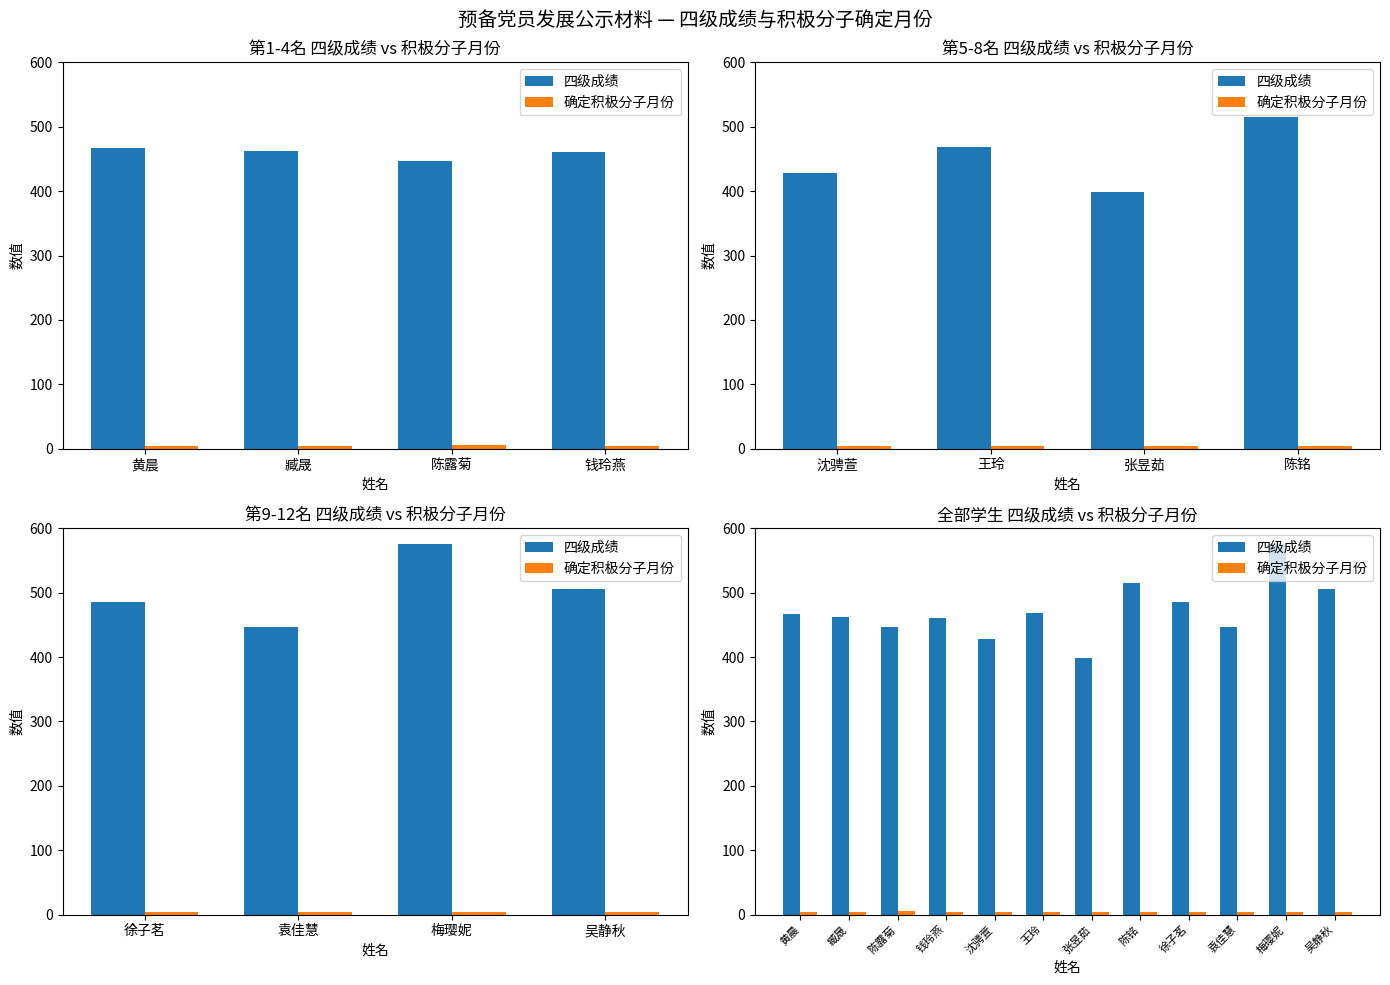

What is the minimum value shown in the chart?

4